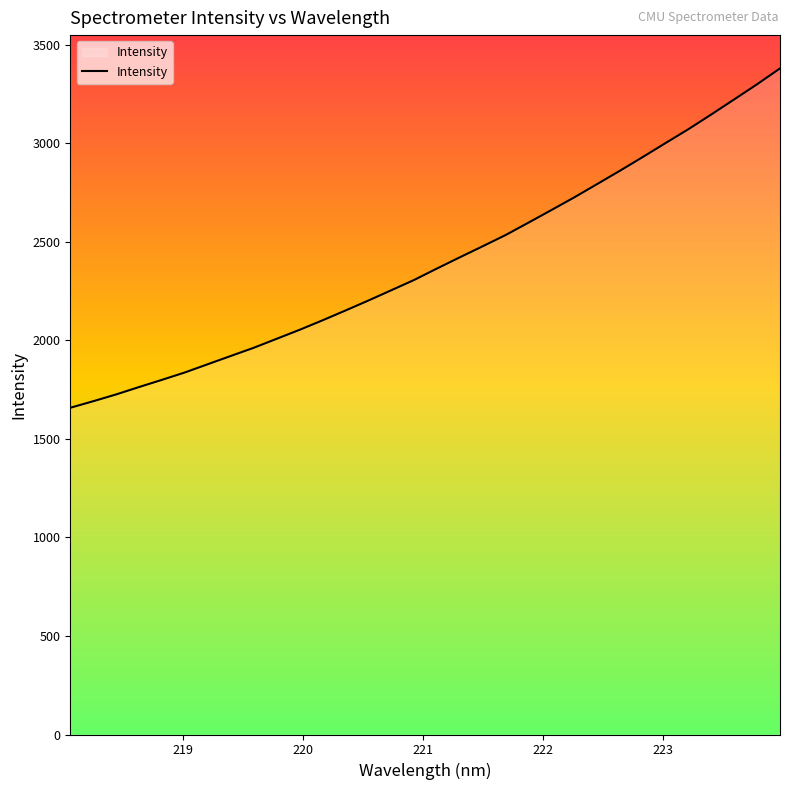

What is the difference between the maximum and minimum values?

1722.3